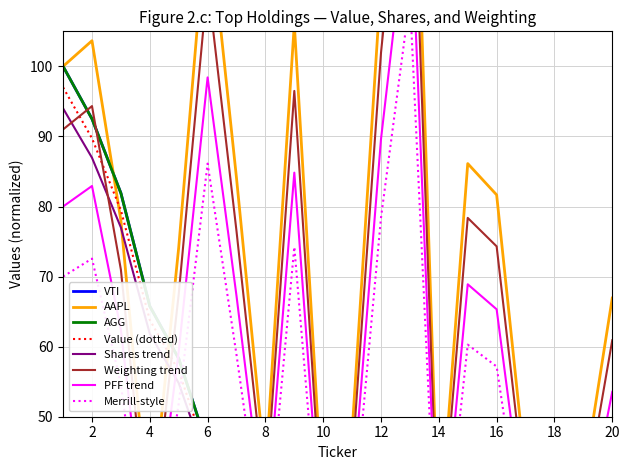

What is the difference between the AGG values at VTI and XLK?

65.2